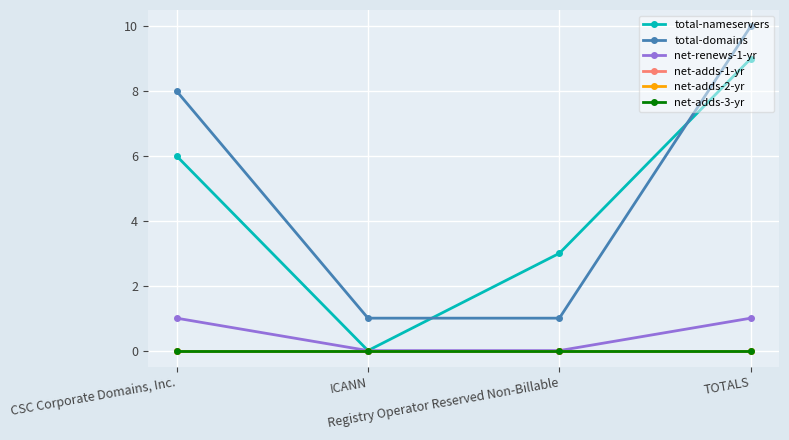

Which category has the highest value across all series?

TOTALS